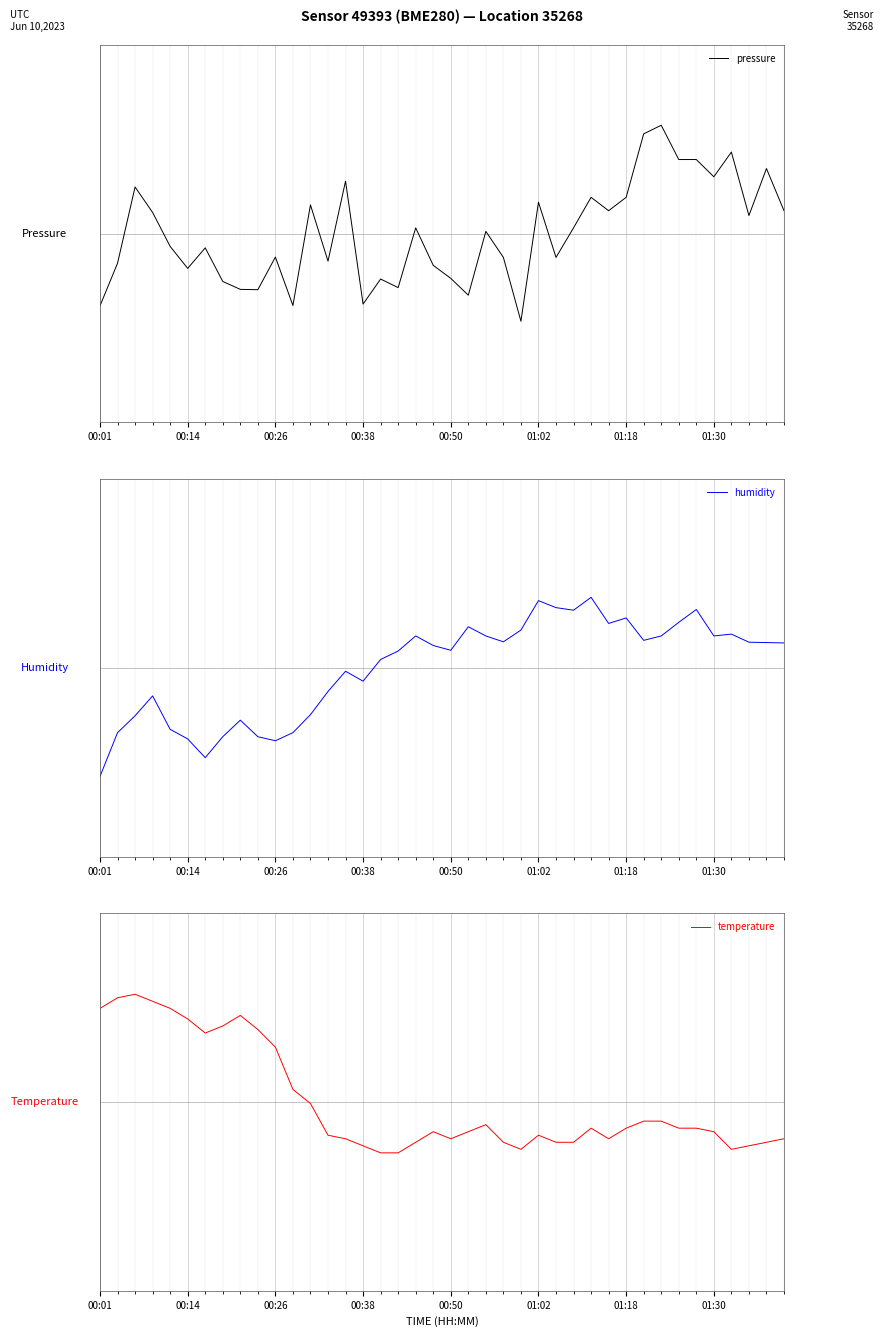

The value of humidity at 8 is -1.0. True or false?

True